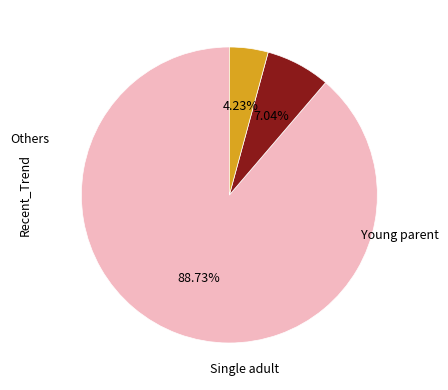

Does any single category account for the majority?

Yes